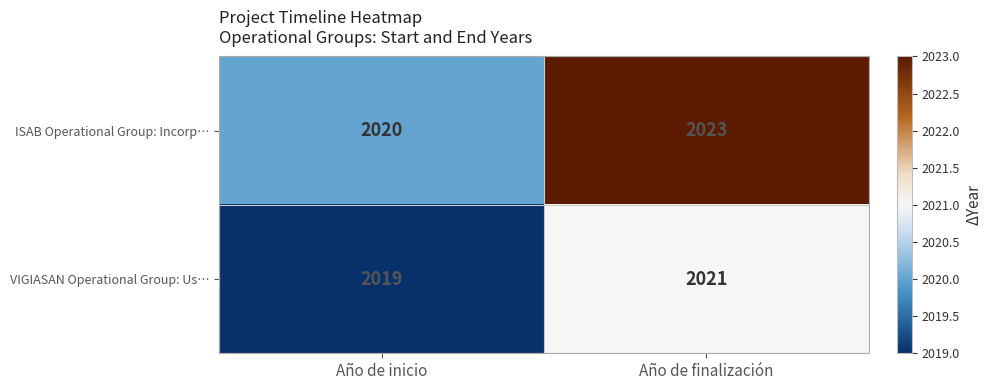

At how many categories does at least one series exceed 2019?

2